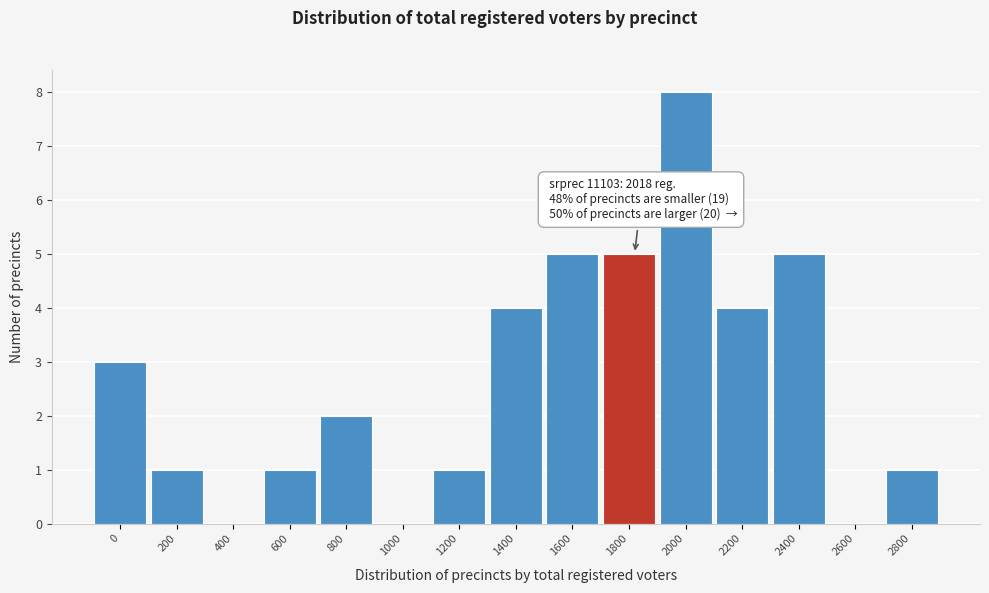

Reading left to right, extract all data points from this chart.

0=3	200=1	400=0	600=1	800=2	1000=0	1200=1	1400=4	1600=5	1800=5	2000=8	2200=4	2400=5	2600=0	2800=1